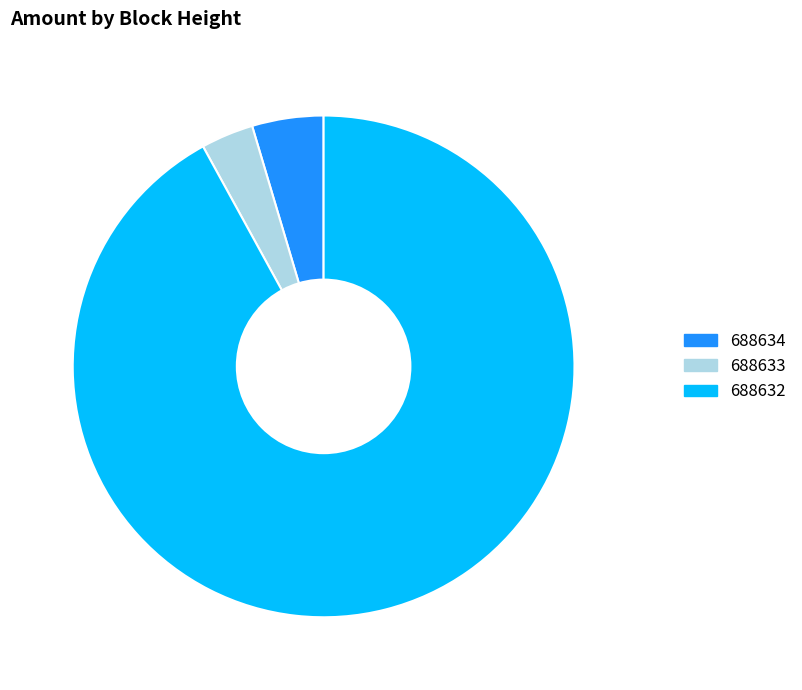

Is it true that 688633 is 3% of the pie?

True